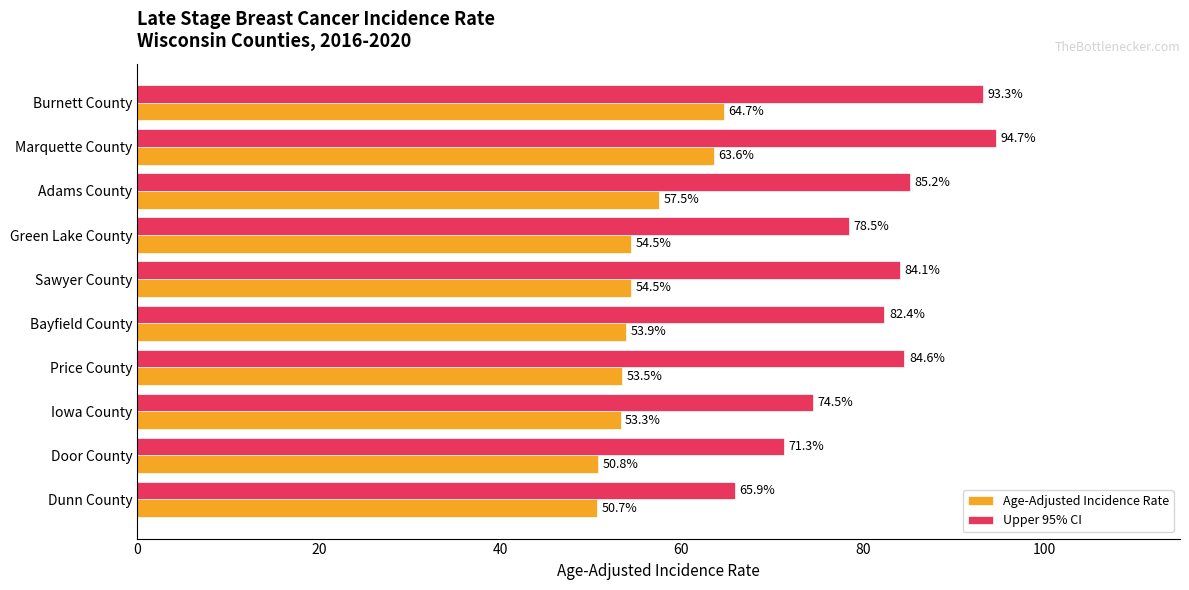

At which category is the sum across all series the highest?

Marquette County